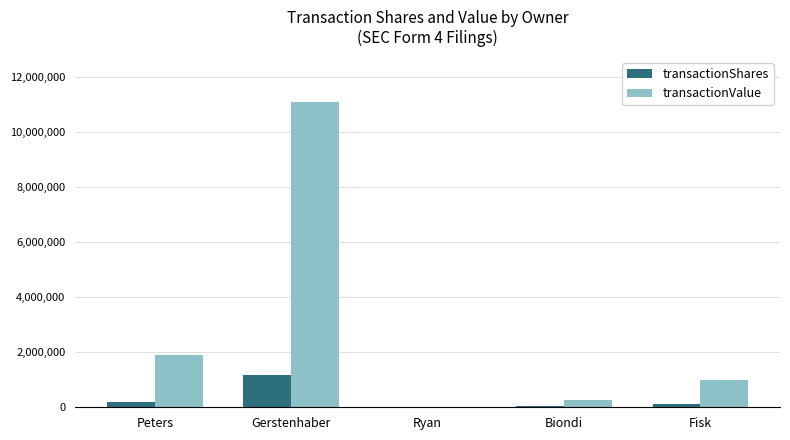

What are all the series names shown in the legend?

transactionShares, transactionValue